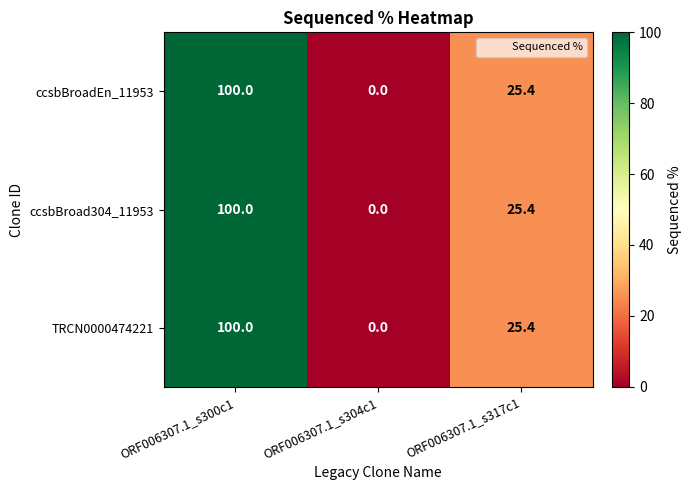

How many values in ccsbBroadEn_11953 are above zero?

2